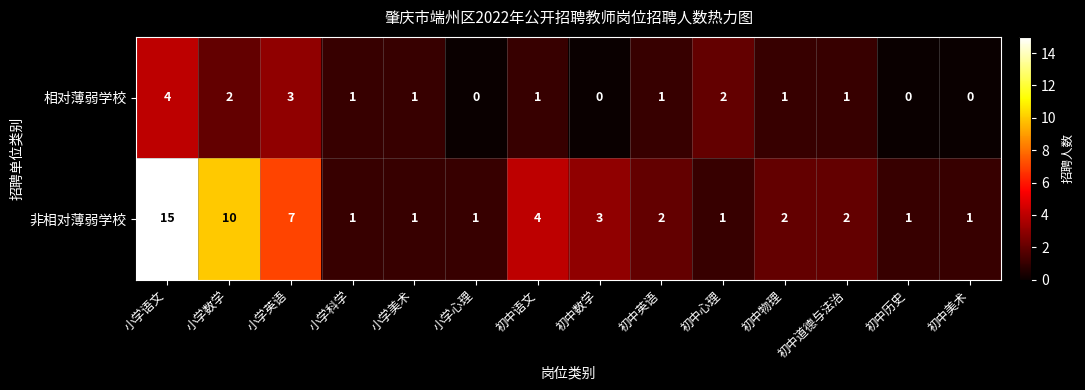

List the series in order of their peak value, lowest first.

相对薄弱学校, 非相对薄弱学校